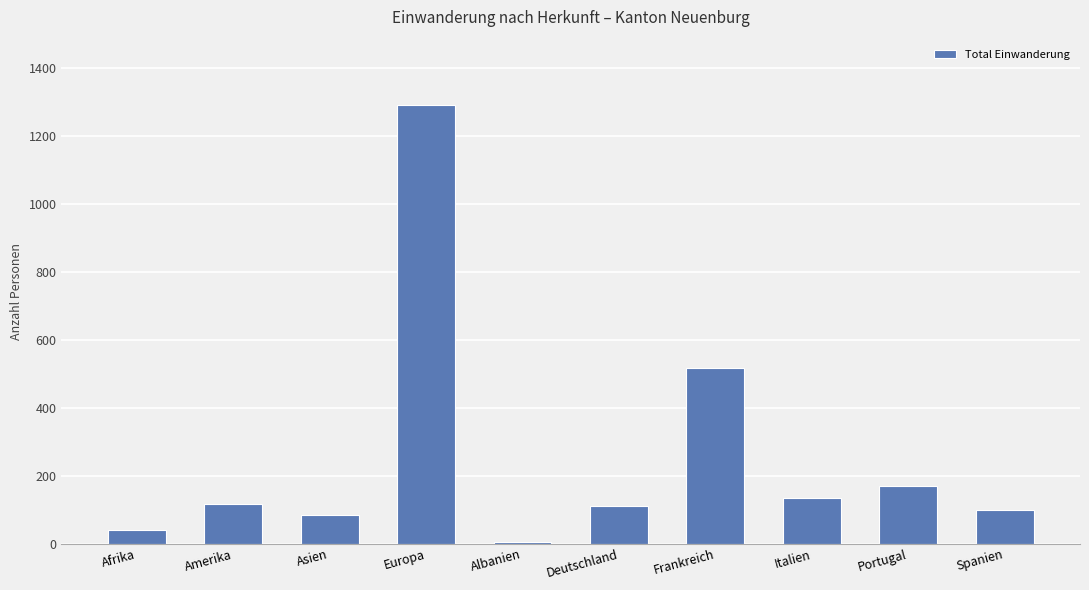

Count the number of data series in this chart.

1